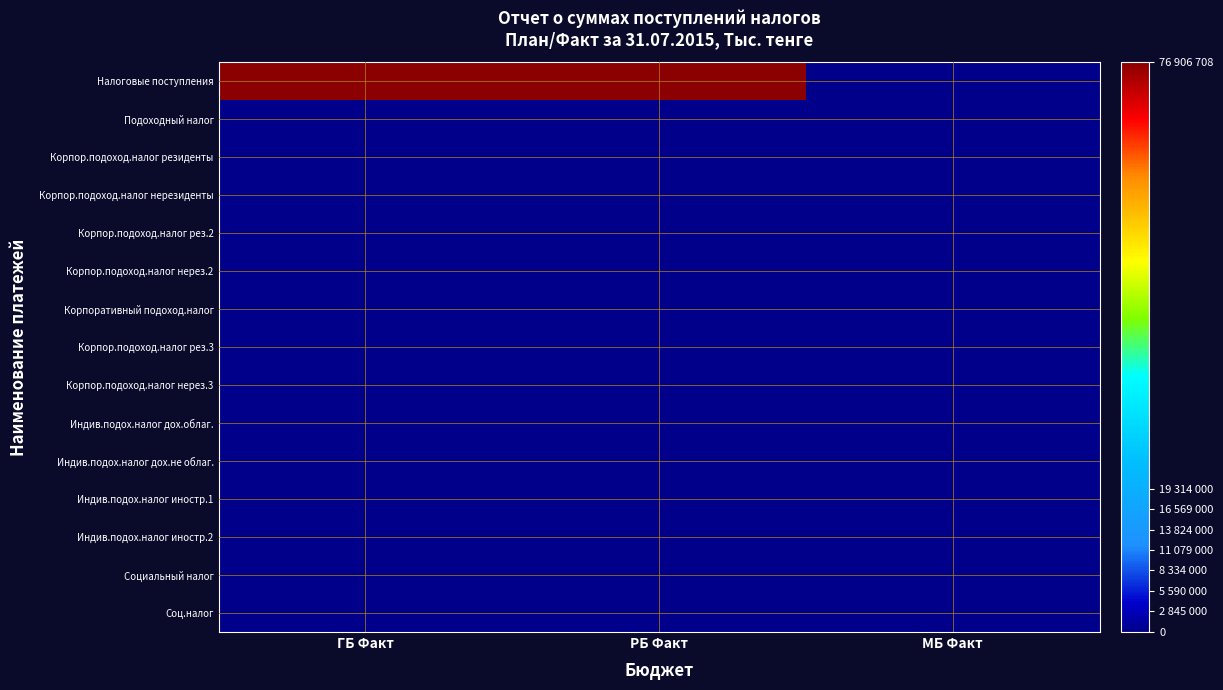

Which category has the lowest value across all series?

МБ Факт